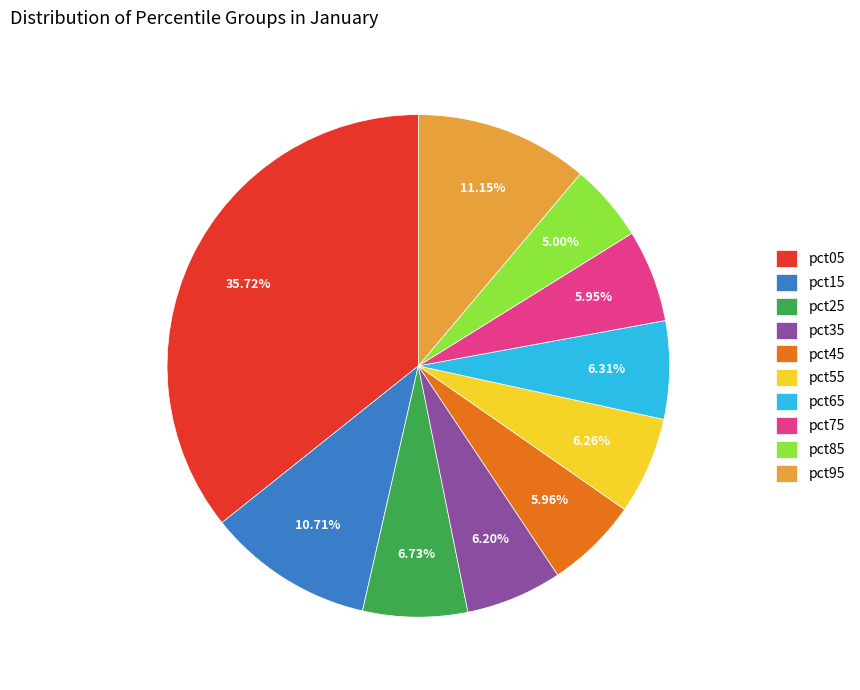

What is the total percentage of pct65 and pct75?

12.3%